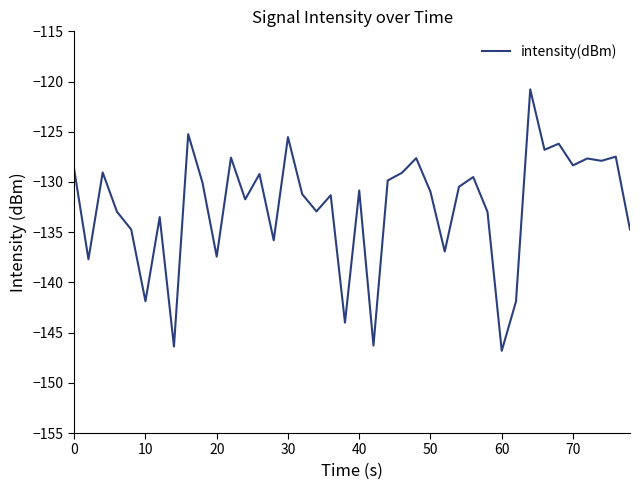

What is the smallest value displayed?

-146.8